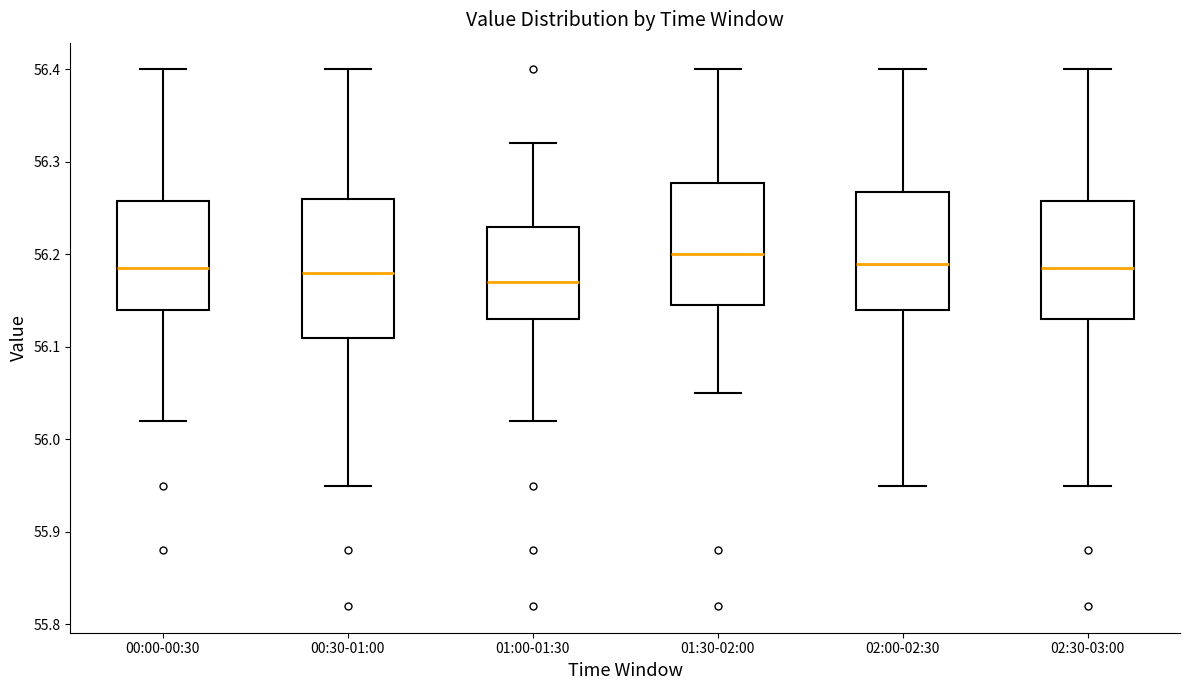

Reading left to right, transcribe this box plot: for each box, give where its median line is, the range the box spans, and where its two whiskers end, as read against the y-axis. The values are not printed on the chart, so give them approximately, as read against the axis.

00:00-00:30: median 56.19, box 56.14 to 56.26, whiskers 56.02 to 56.40
00:30-01:00: median 56.18, box 56.11 to 56.26, whiskers 55.95 to 56.40
01:00-01:30: median 56.17, box 56.13 to 56.23, whiskers 56.02 to 56.32
01:30-02:00: median 56.20, box 56.15 to 56.28, whiskers 56.05 to 56.40
02:00-02:30: median 56.19, box 56.14 to 56.27, whiskers 55.95 to 56.40
02:30-03:00: median 56.19, box 56.13 to 56.26, whiskers 55.95 to 56.40